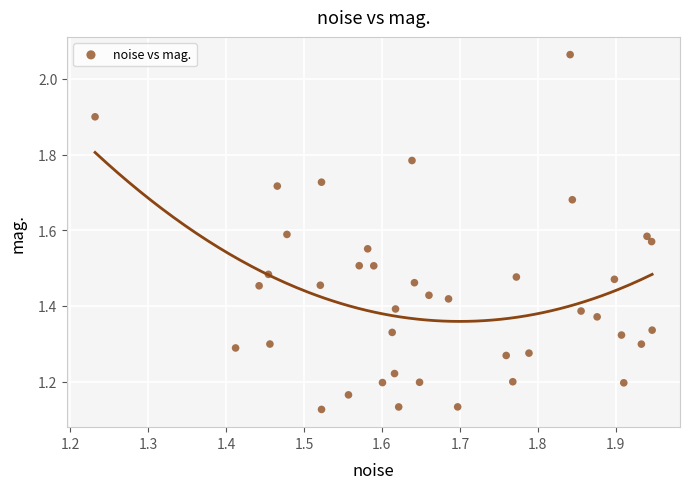

What is the range of X values (max minus min)?

0.7